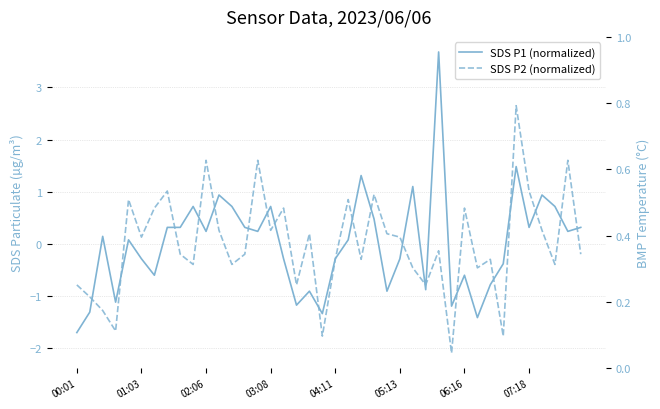

What are all the series names shown in the legend?

SDS P1 (normalized), SDS P2 (normalized)